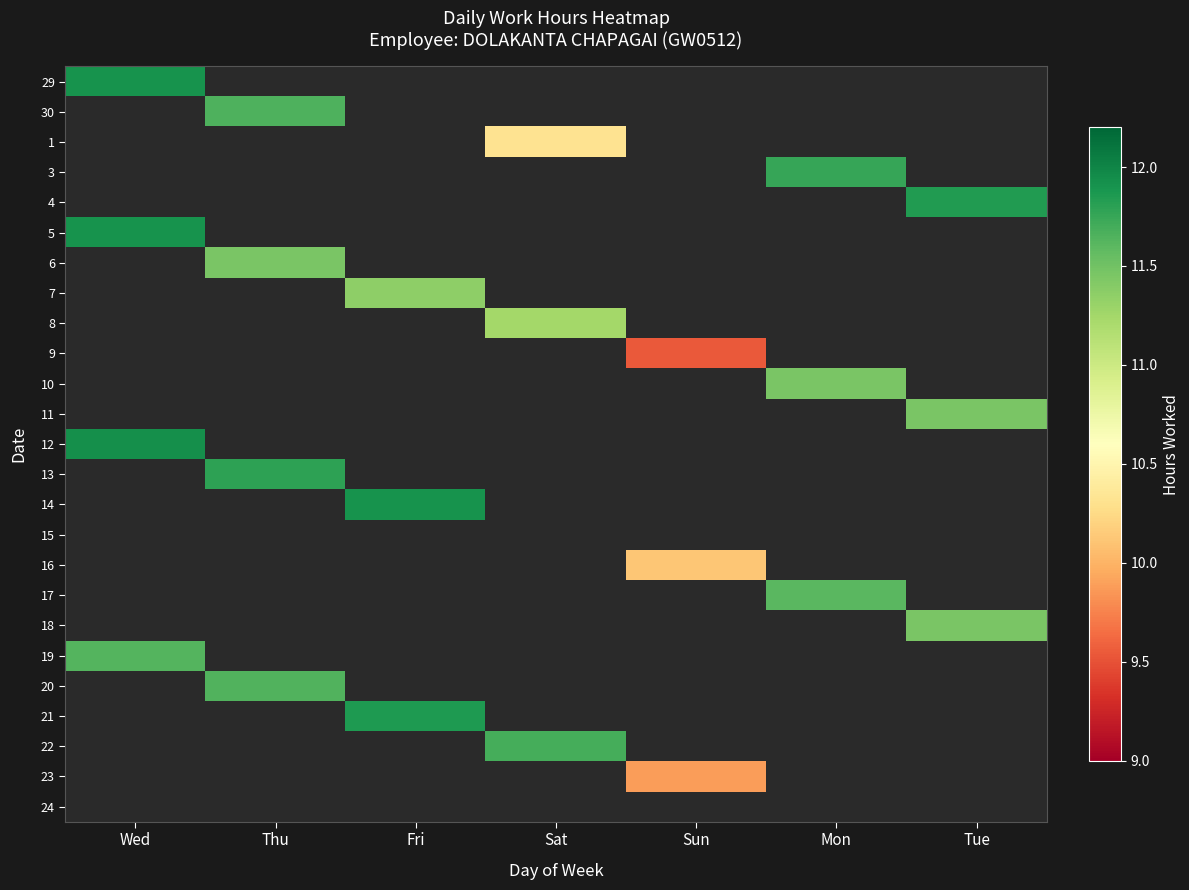

Is the value of 22 at Sat greater than the value of 4 at Thu?

No